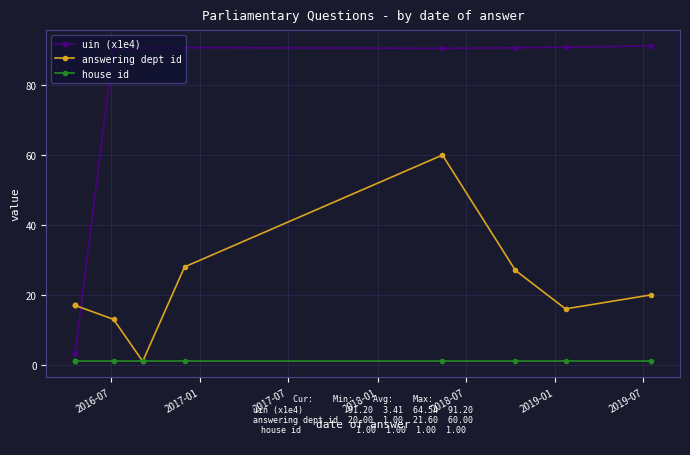

True or false: house id and uin (x1e4) cross at least once.

False